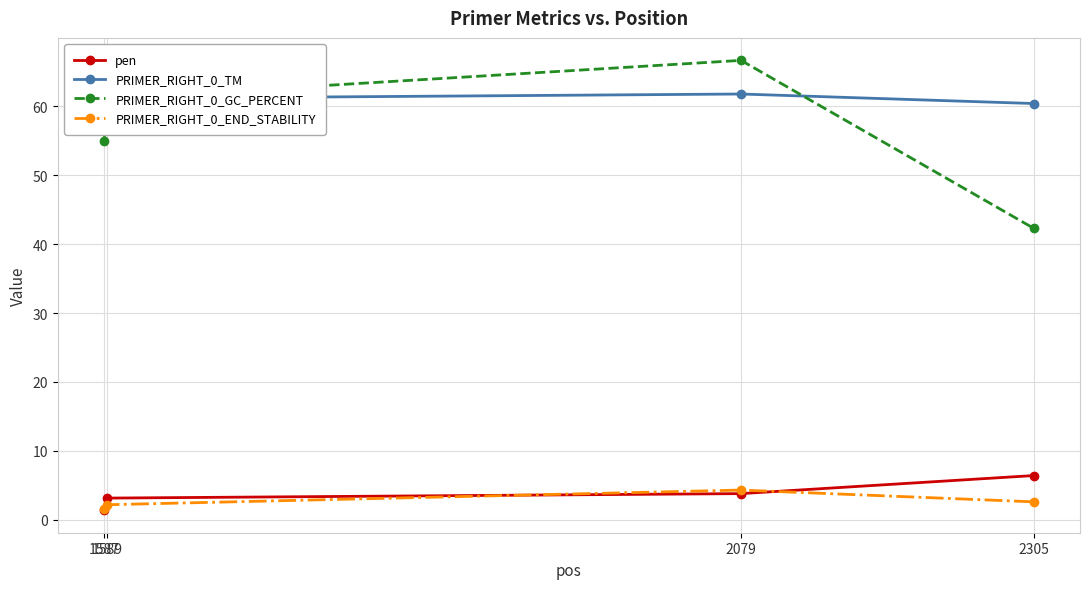

What are all the series names shown in the legend?

pen, PRIMER_RIGHT_0_TM, PRIMER_RIGHT_0_GC_PERCENT, PRIMER_RIGHT_0_END_STABILITY